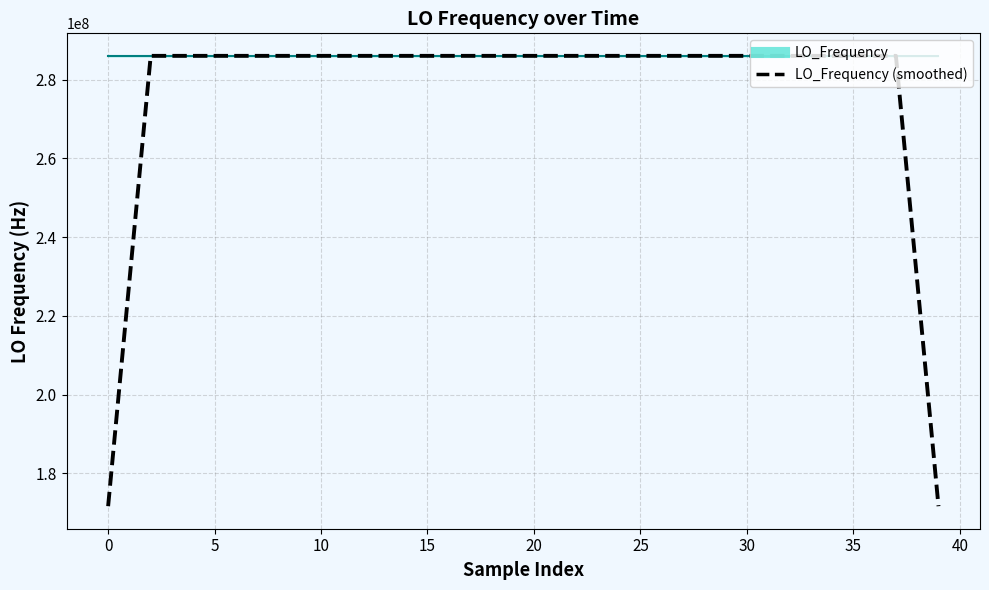

What is the change in value from 19 to 29?

+0.2